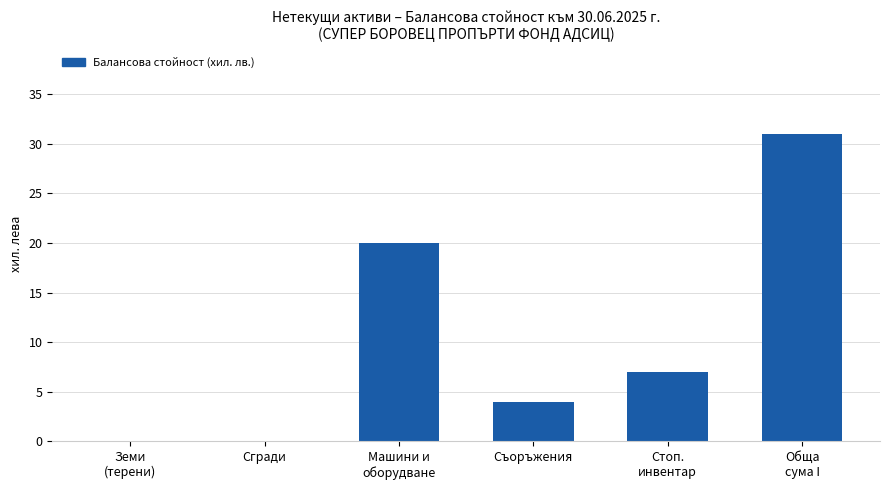

Are the bars grouped side by side (vs. stacked)?

No